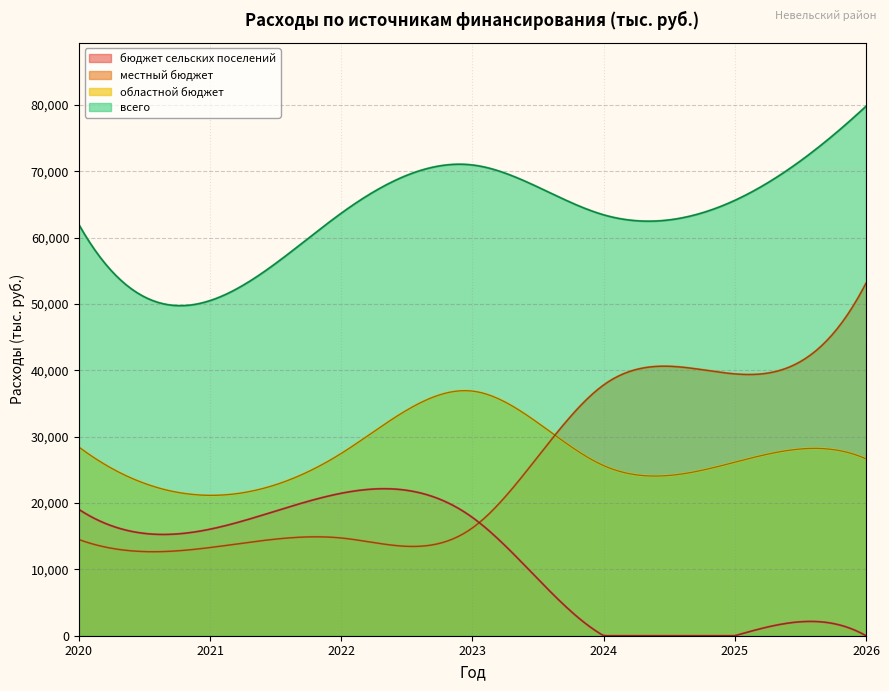

How many lines are shown in the chart?

4